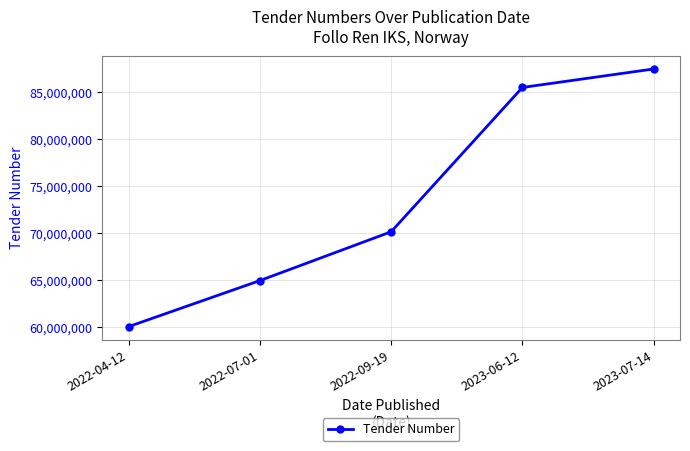

Rank the categories by value from highest to lowest.

2023-07-14, 2023-06-12, 2022-09-19, 2022-07-01, 2022-04-12